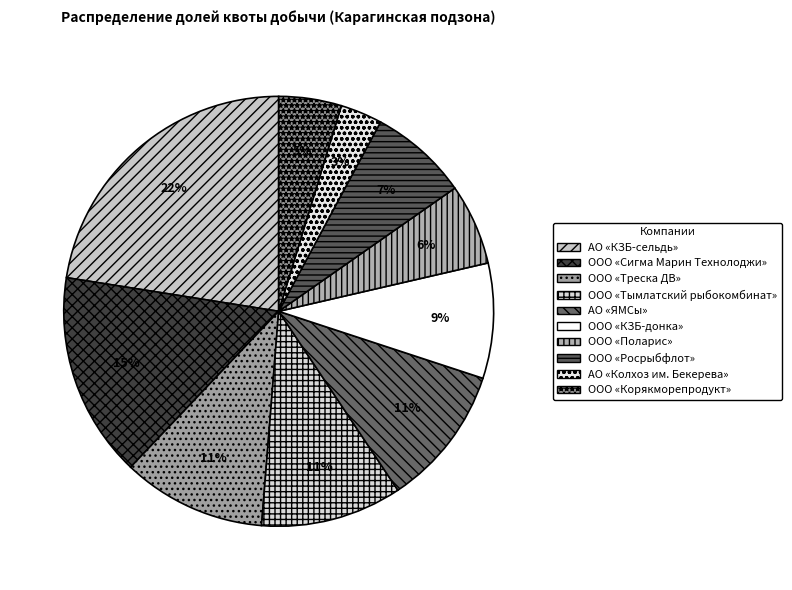

True or false: ООО «Сигма Марин Технолоджи» accounts for 15% of the total.

True